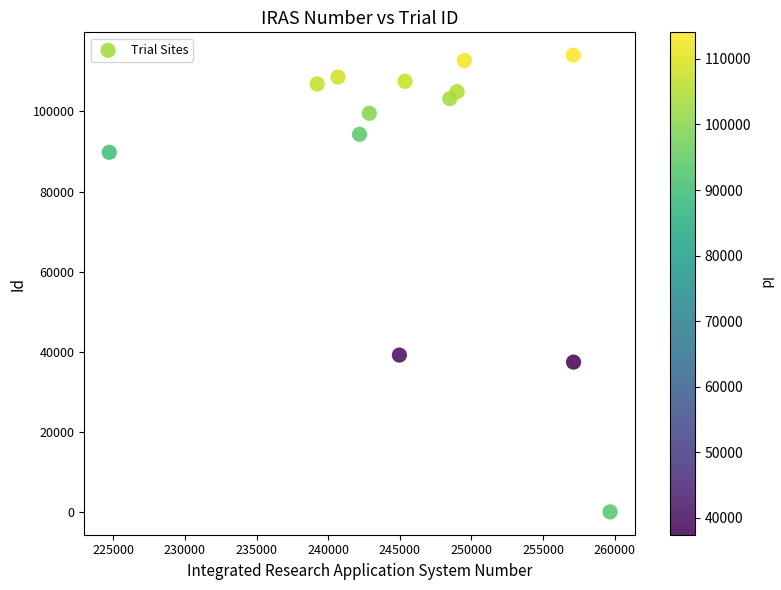

What Y value in the scatter plot is closest to 57029?

39163